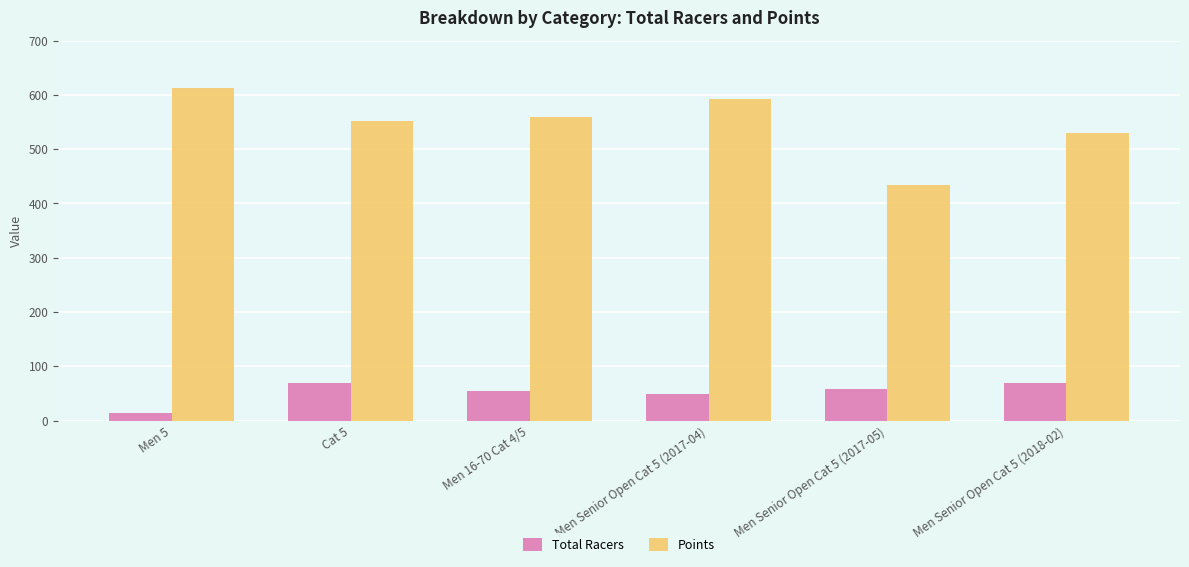

The value of Points at Cat 5 is 719.6. True or false?

False